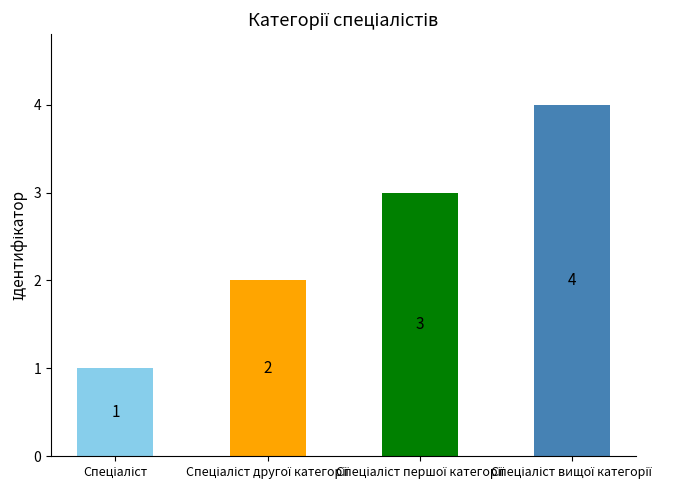

What is the difference between the maximum and second lowest values?

2